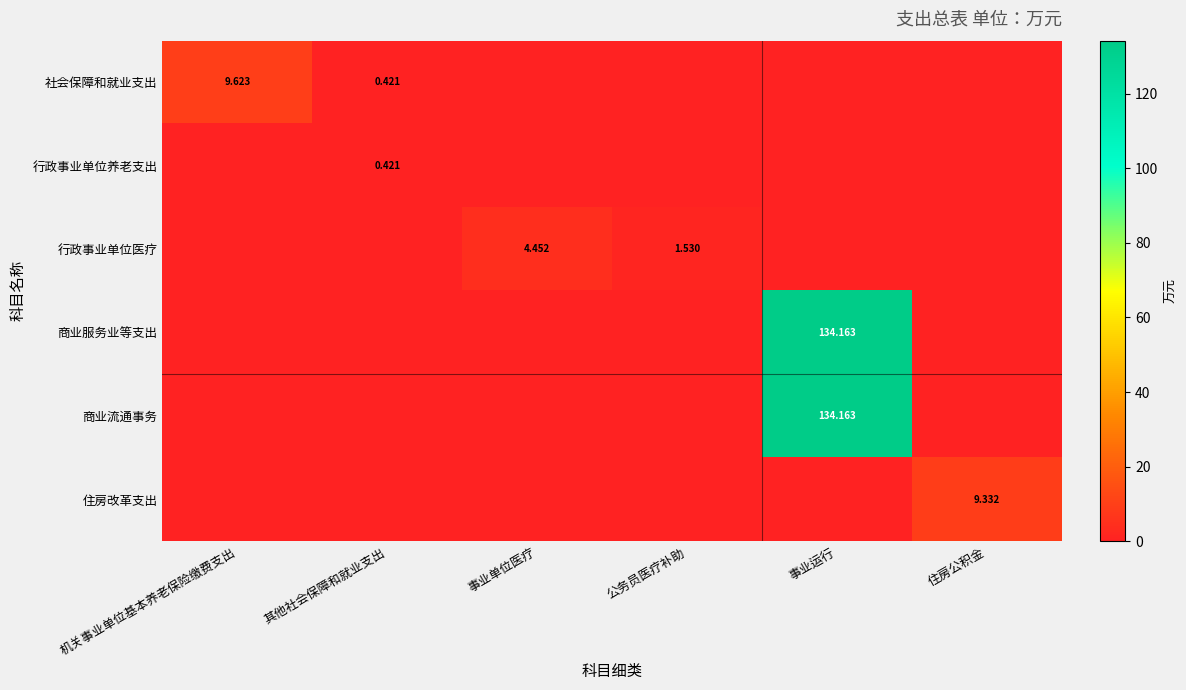

Is the value of 住房改革支出 at 住房公积金 greater than the value of 行政事业单位养老支出 at 其他社会保障和就业支出?

Yes